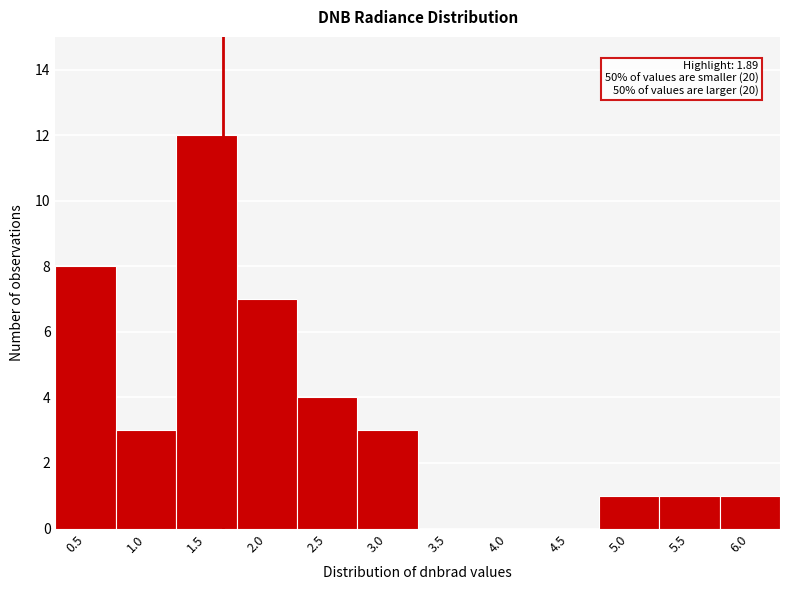

Reading left to right, list all the values displayed in this chart.

0.5=8	1.0=3	1.5=12	2.0=7	2.5=4	3.0=3	3.5=0	4.0=0	4.5=0	5.0=1	5.5=1	6.0=1